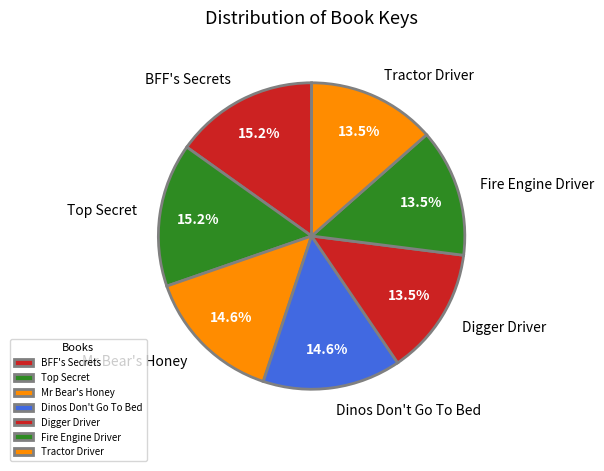

What is the ratio of the value at Dinos Don't Go To Bed to the value at Fire Engine Driver?

1.1